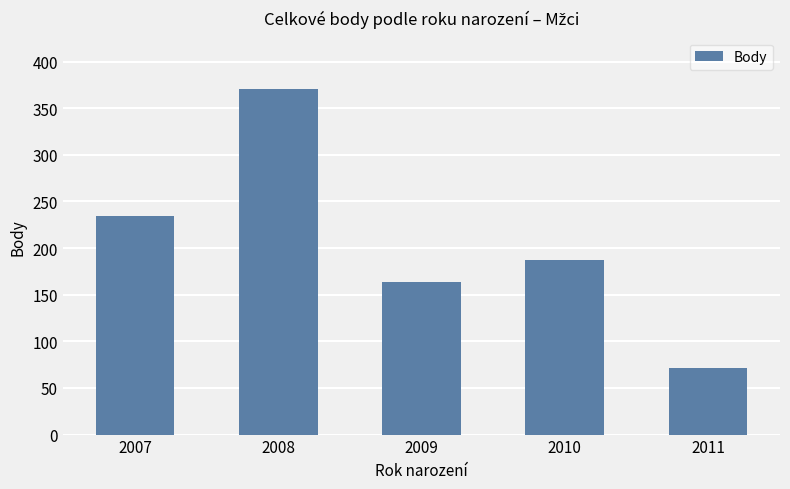

List the labels in order of value, smallest first.

2011, 2009, 2010, 2007, 2008